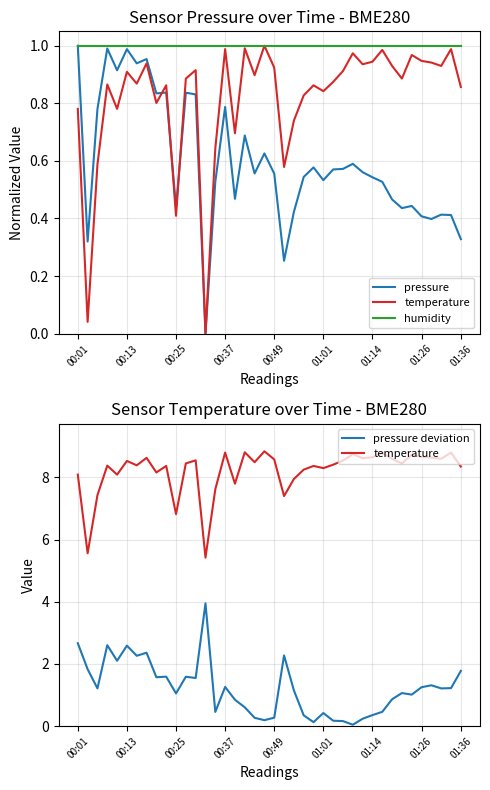

Which series has the largest range (max minus min)?

pressure deviation